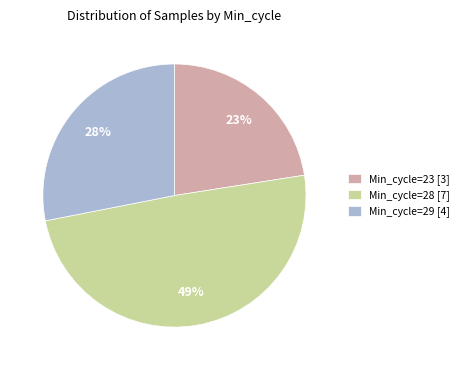

Is there a majority slice in this chart?

No